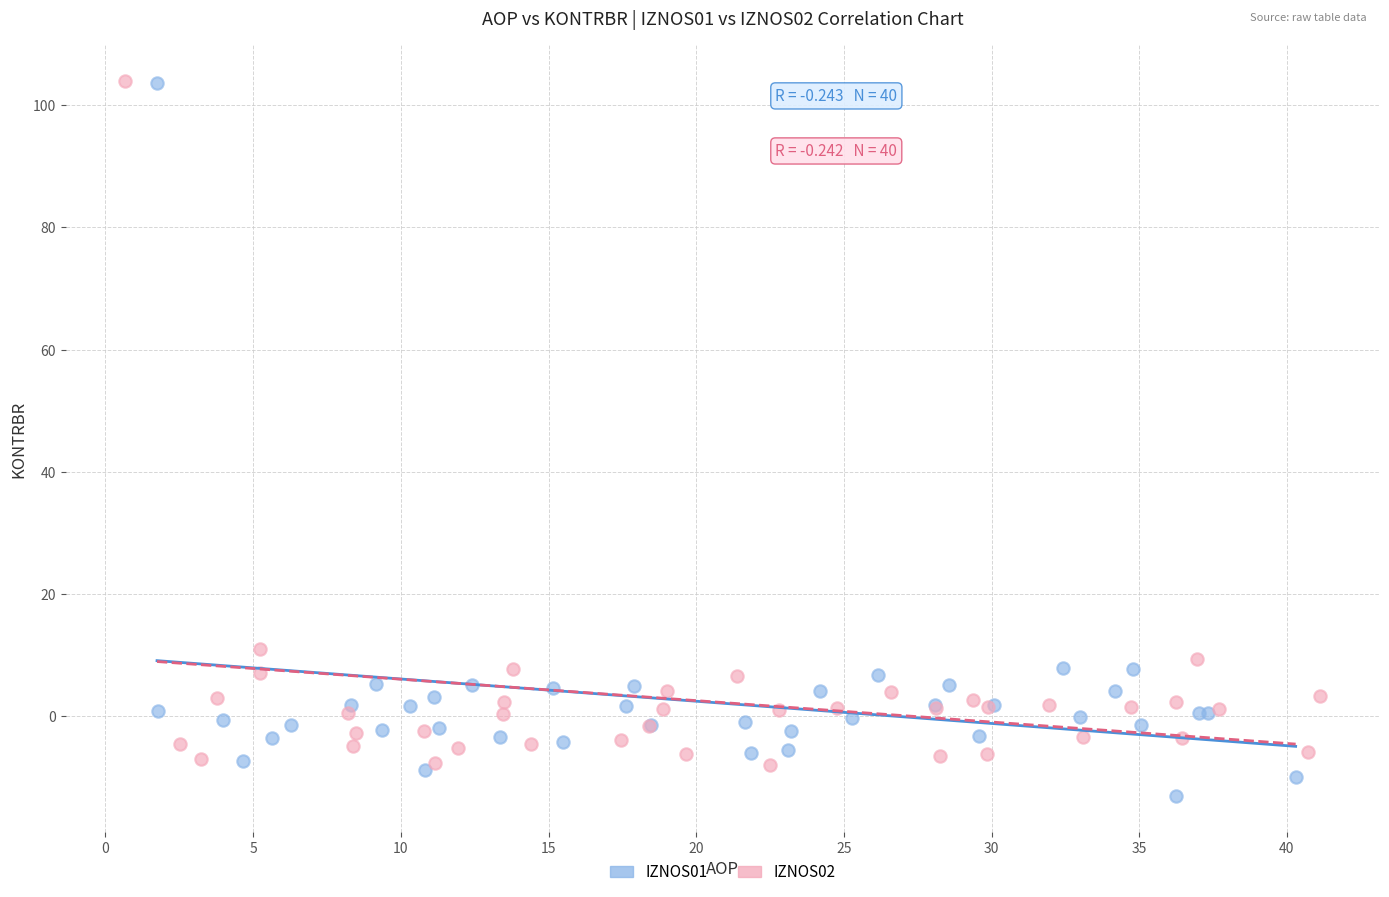

Which series reaches the minimum Y coordinate?

IZNOS01